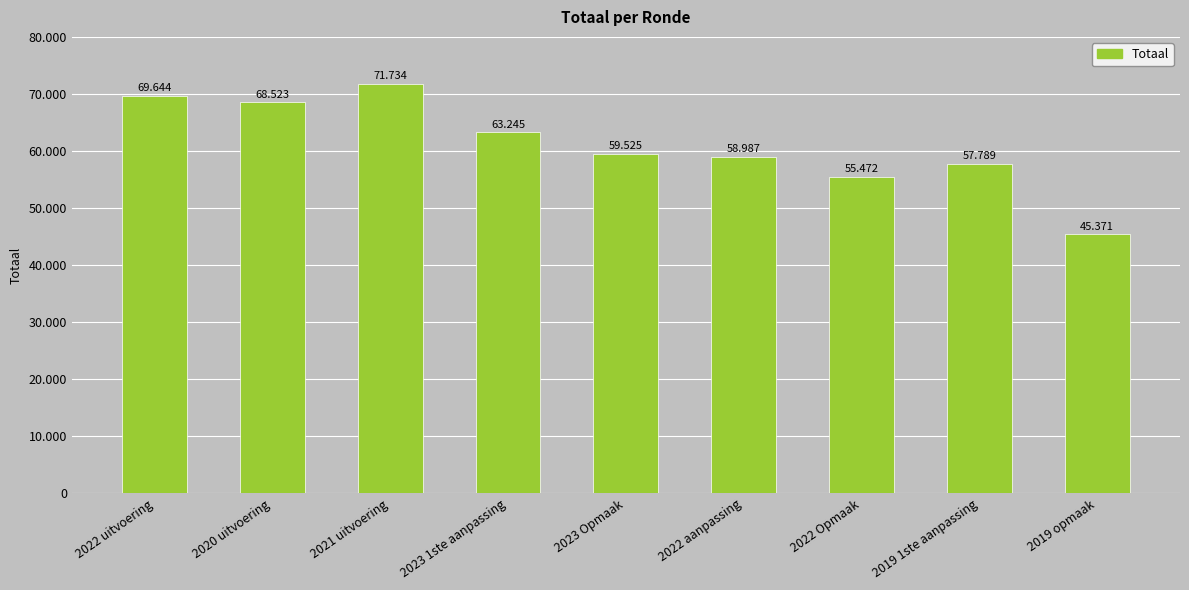

What is the smallest value displayed?

45371